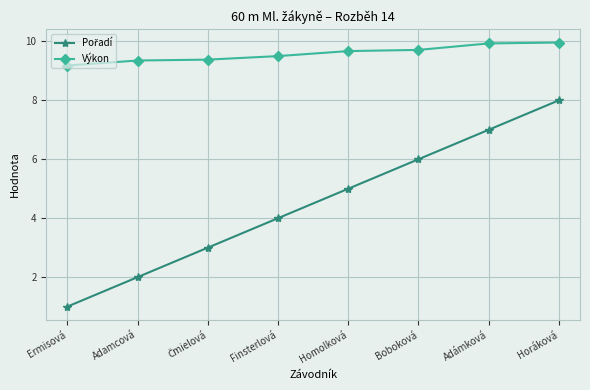

What position from the right is Homolková?

4